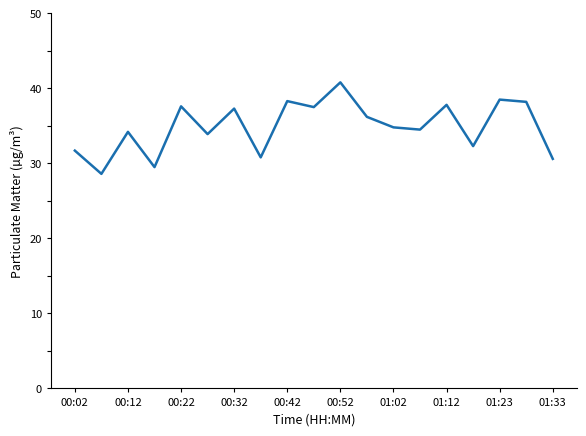

What is the difference between the maximum and minimum values?

12.2